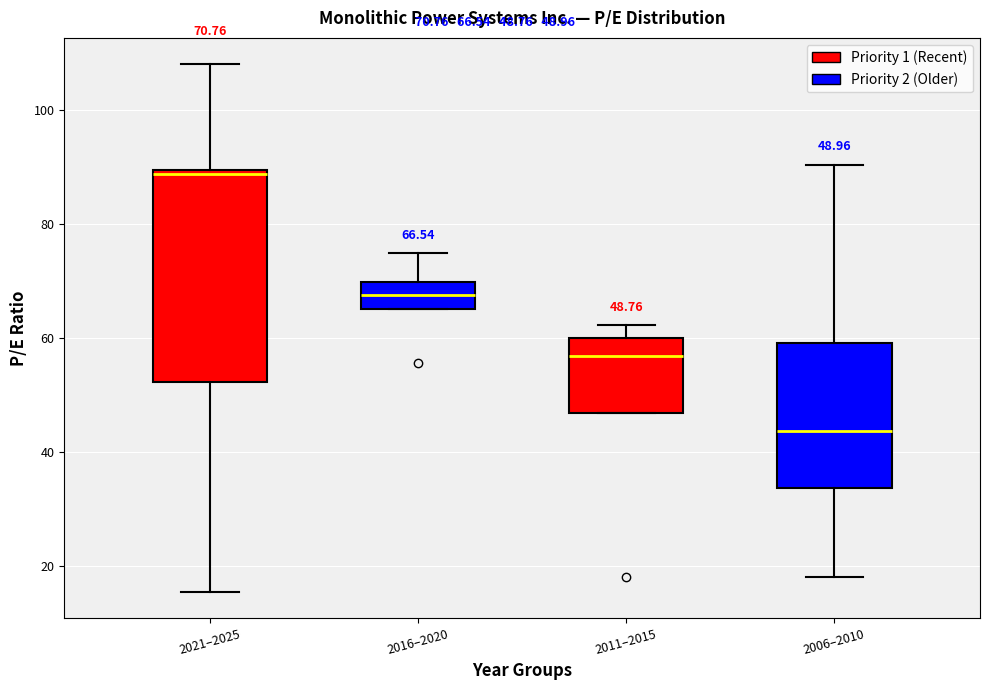

Comparing the boxes themselves (not the whiskers), which one is the tallest?

2021–2025